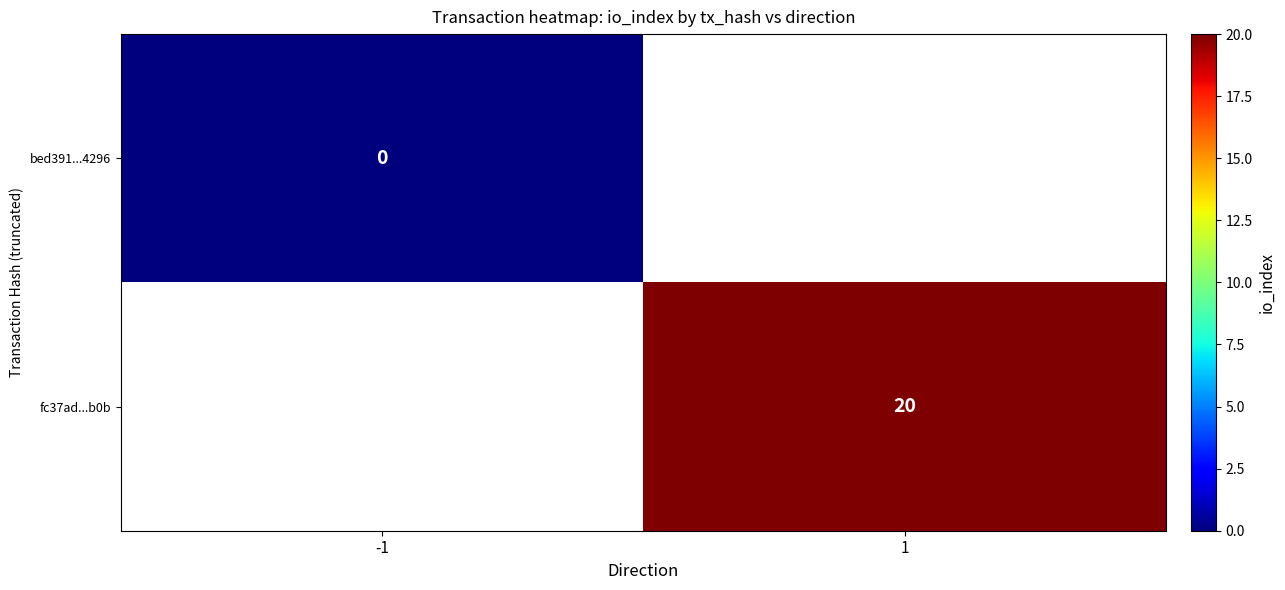

How many distinct data groups are displayed?

2